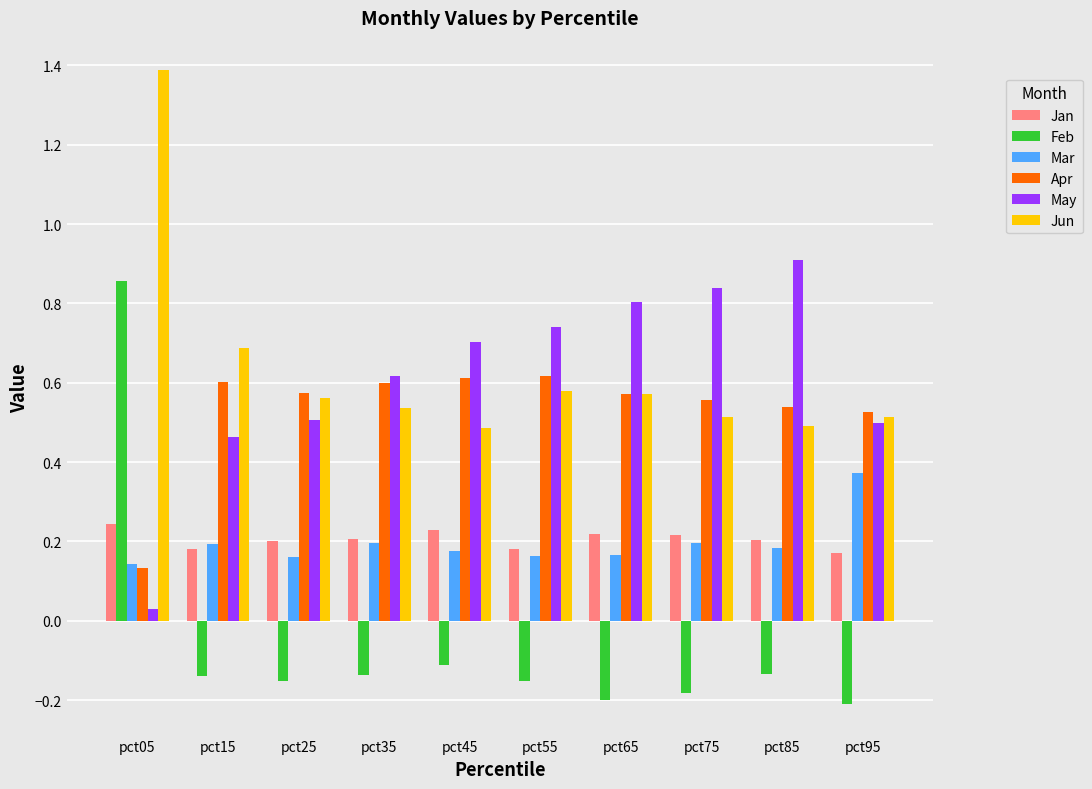

What is the sum of all Apr values?

5.3